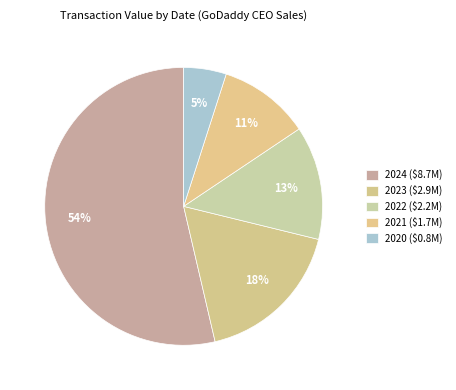

How many segments does this pie chart have?

5